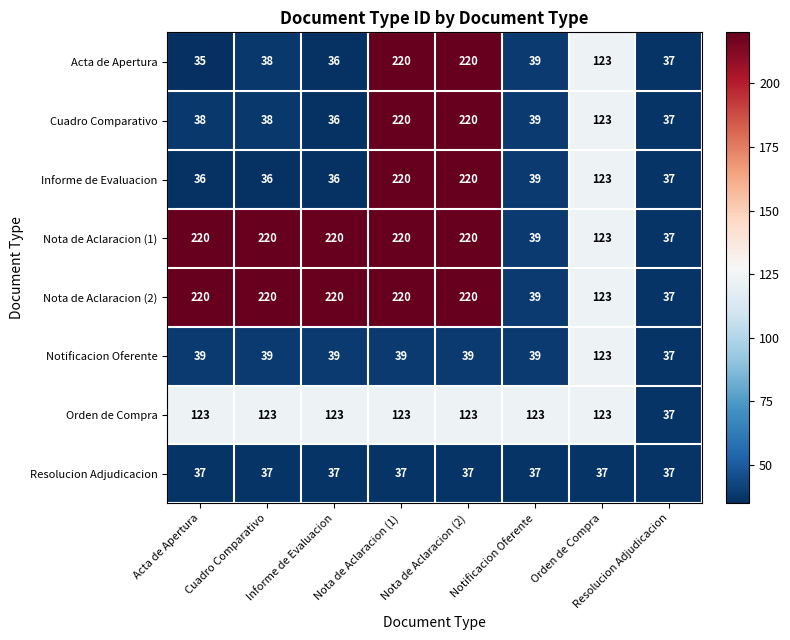

The Resolucion Adjudicacion series shows 37 at Notificacion Oferente. True or false?

True